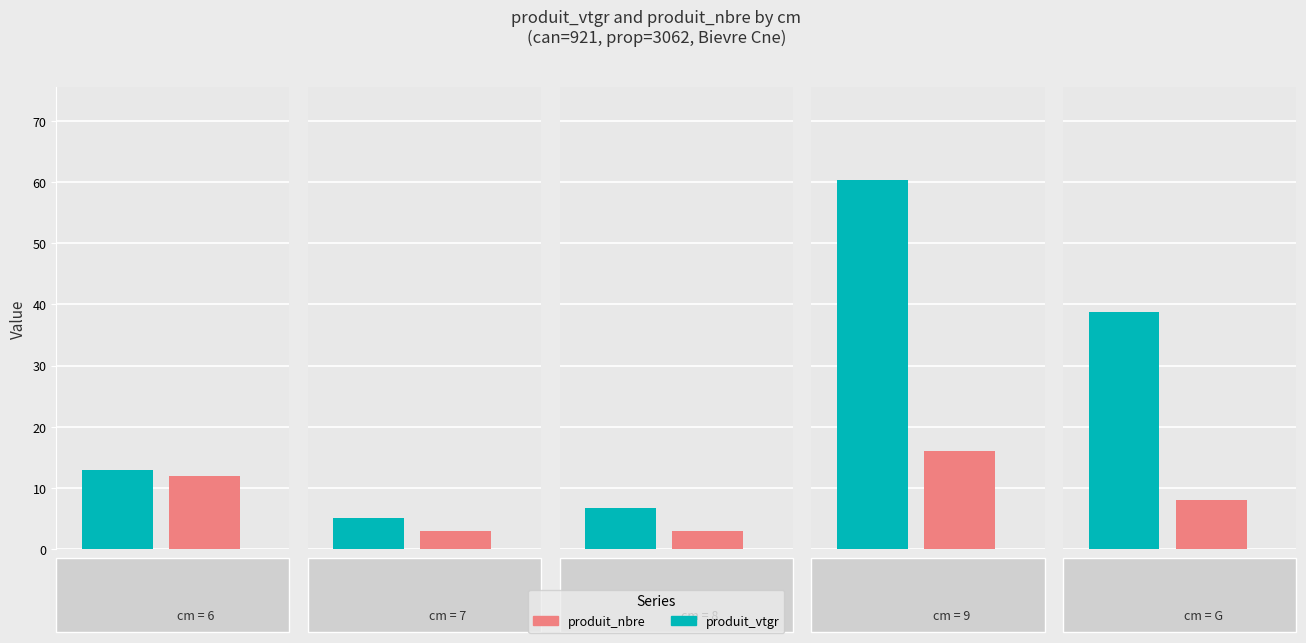

The value of produit_vtgr at 7 is 6.7. True or false?

False